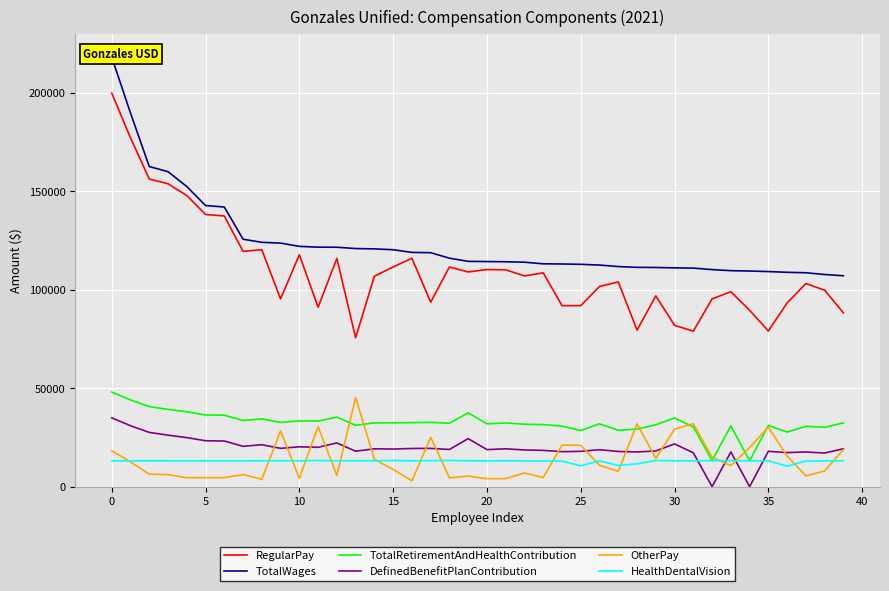

True or false: RegularPay and DefinedBenefitPlanContribution cross at least once.

False